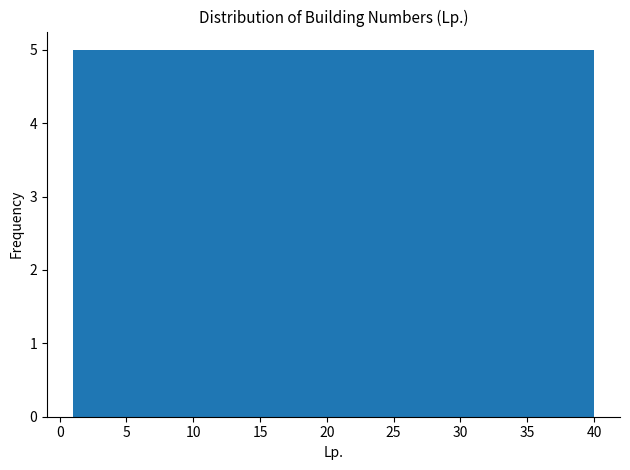

Reading left to right, transcribe this chart: for each bar, give the range it covers on the x-axis and its height. Neither the bar edges nor the heights are printed on the chart, so give them approximately, as read against the axes.

1.0 to 6.0: 5
6.0 to 11.0: 5
11.0 to 15.5: 5
15.5 to 20.5: 5
20.5 to 25.5: 5
25.5 to 30.5: 5
30.5 to 35.0: 5
35.0 to 40.0: 5